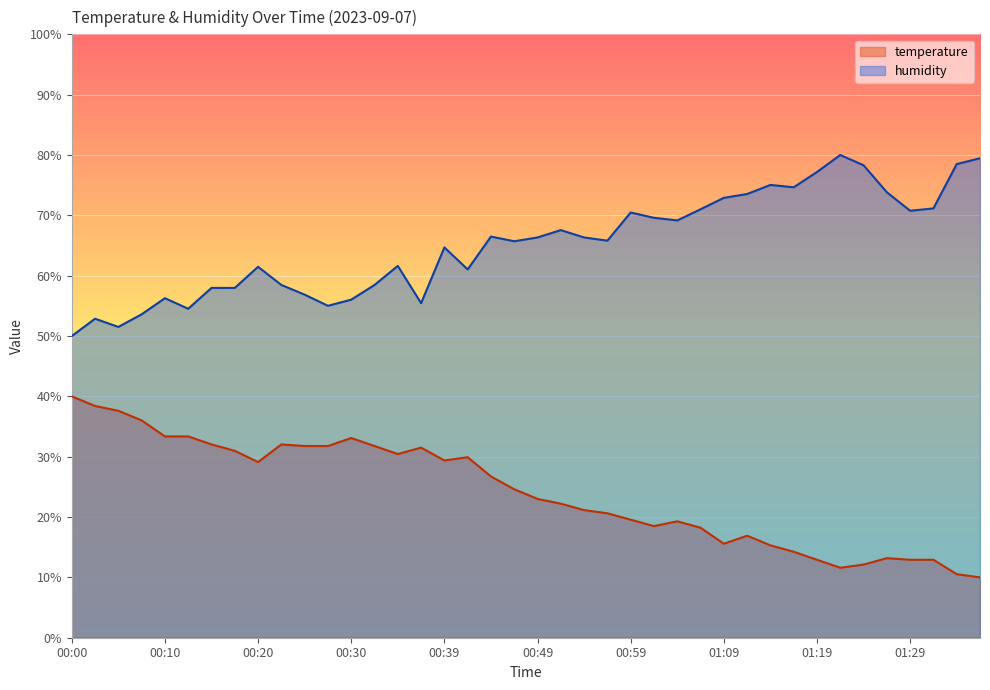

What is the maximum value for humidity?

80.0